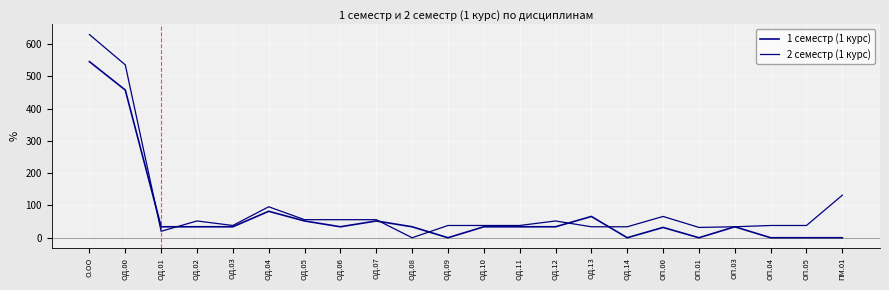

At which label is 1 семестр (1 курс) closest to 273?

ОД.00